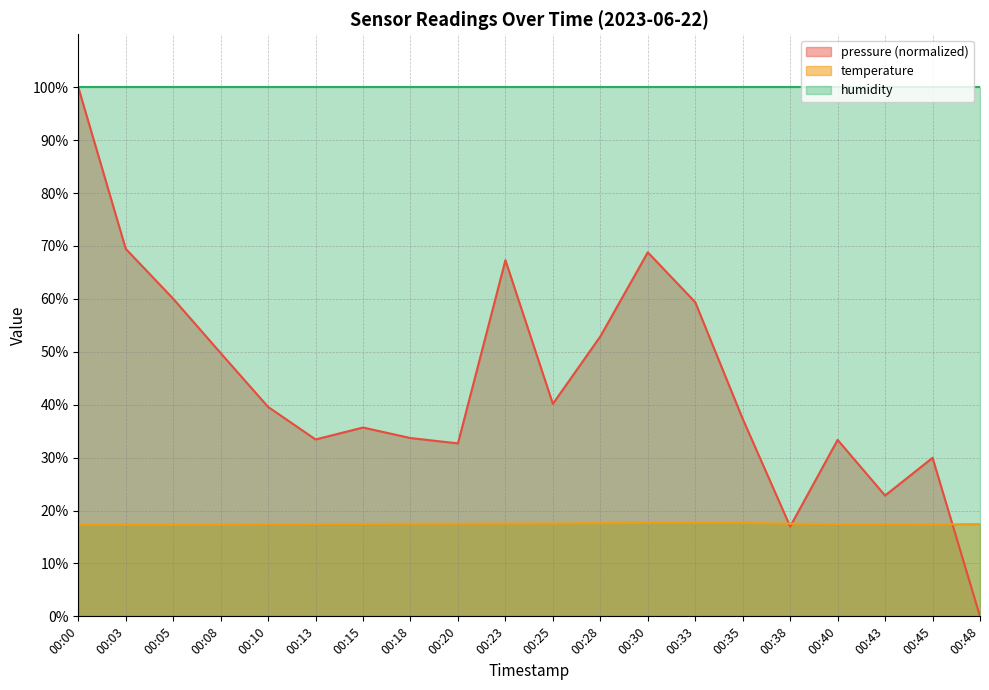

List the series in order of their overall mean, lowest first.

temperature, pressure (normalized), humidity